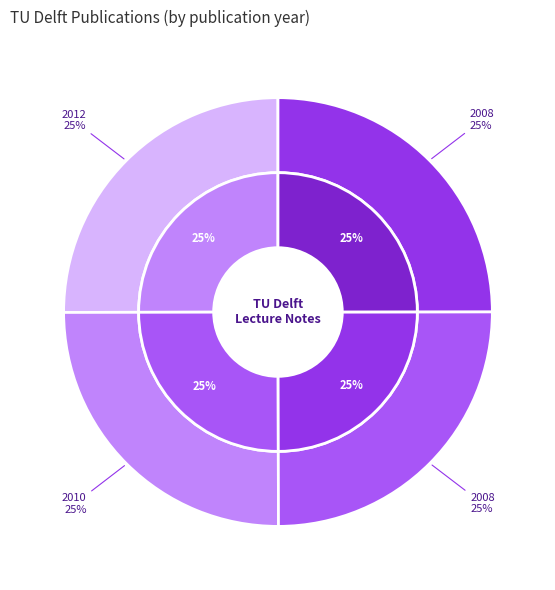

How many slices are in this pie chart?

4